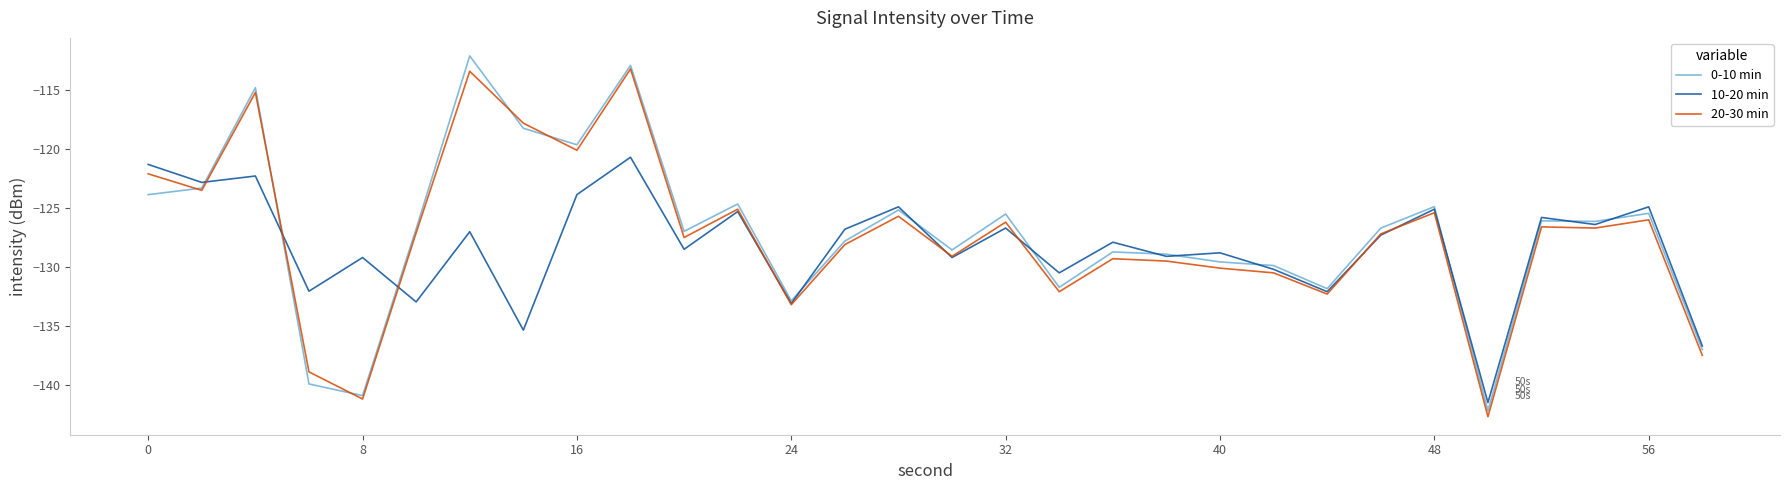

What is the greatest value displayed?

-112.1